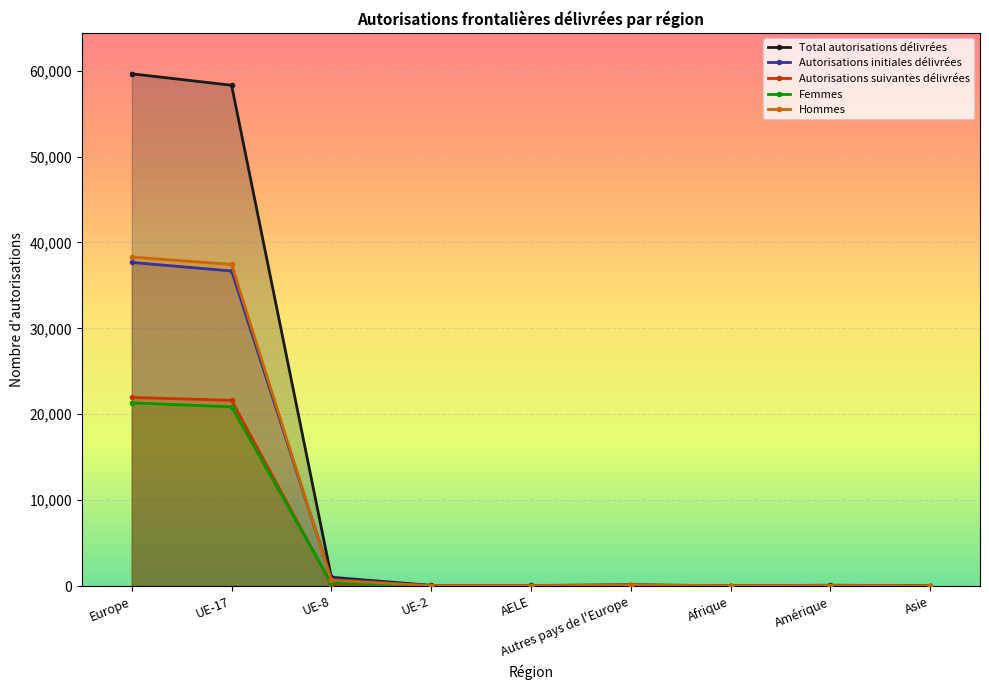

The Total autorisations délivrées series shows 58307 at UE-17. True or false?

True